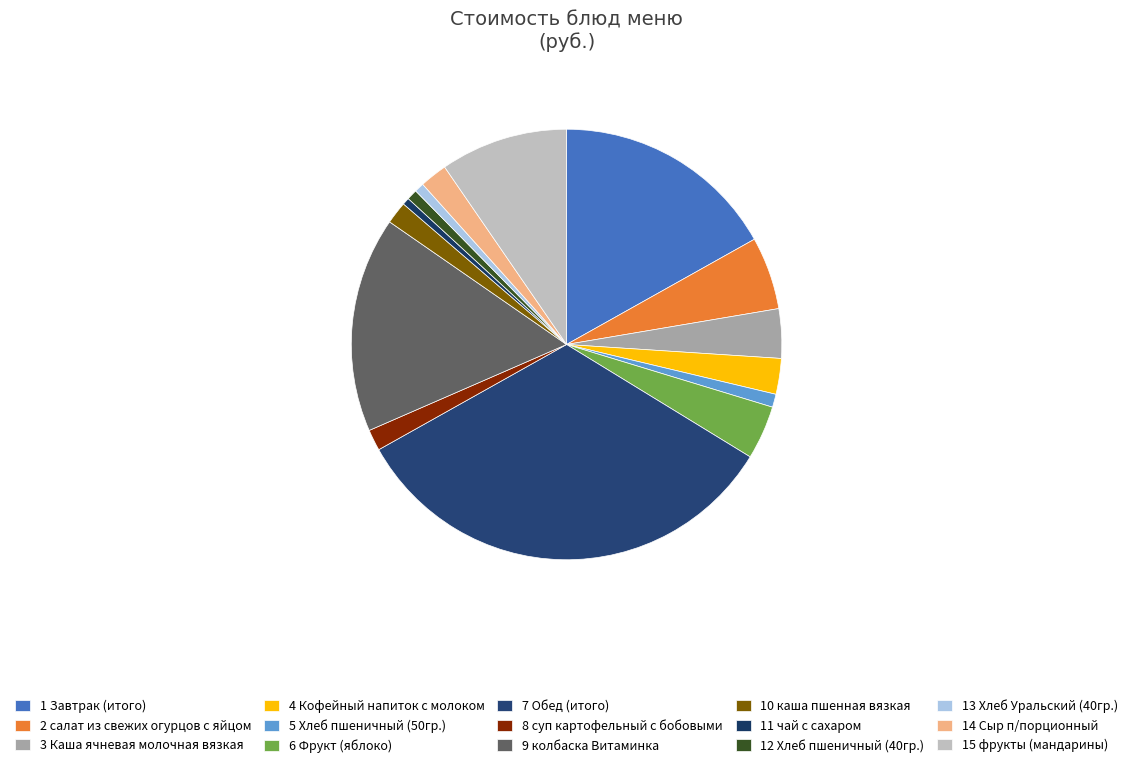

Count the number of slices in the pie.

15